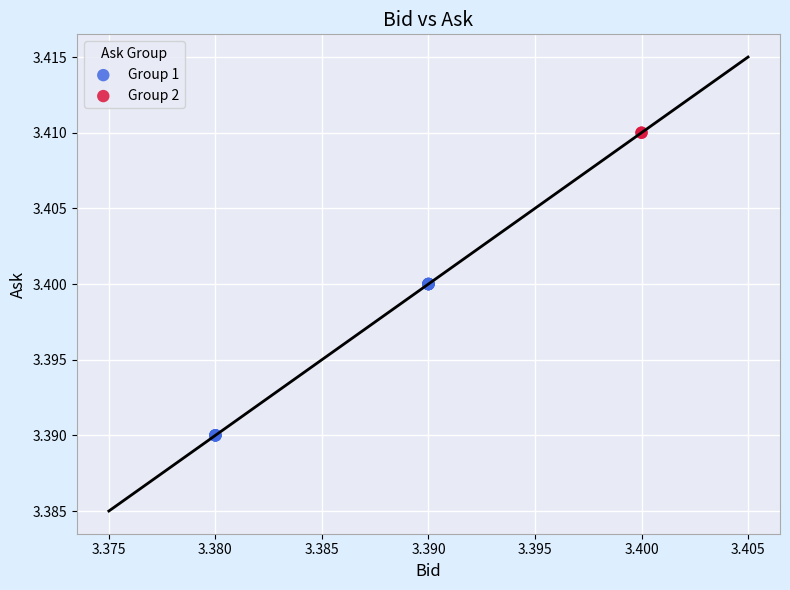

What are all the series names shown in the legend?

Group 1, Group 2